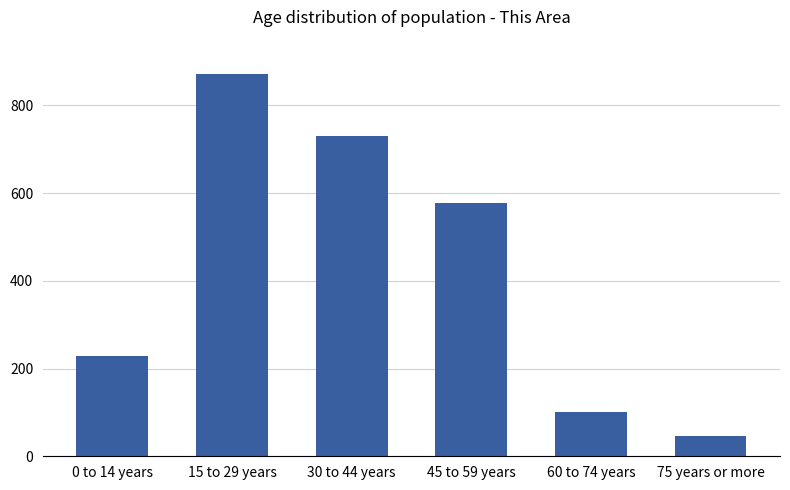

At which label does the data first exceed 577?

15 to 29 years